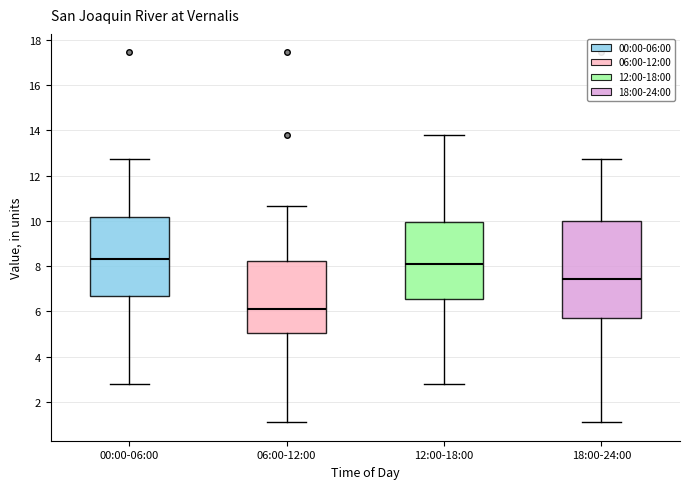

Which box's median line is the lowest?

06:00-12:00